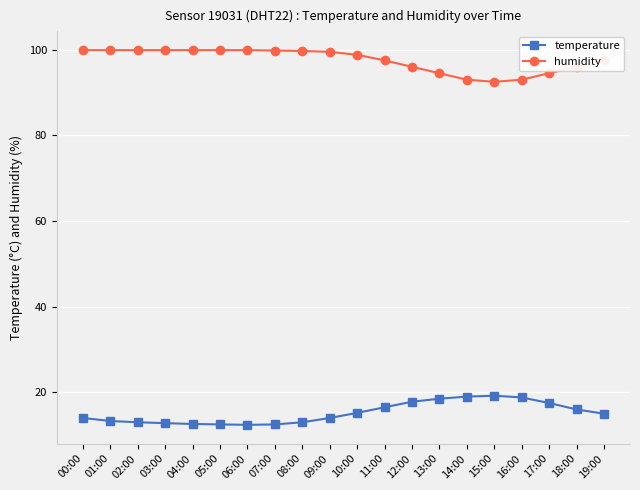

Is this an area chart (filled region under the line)?

No